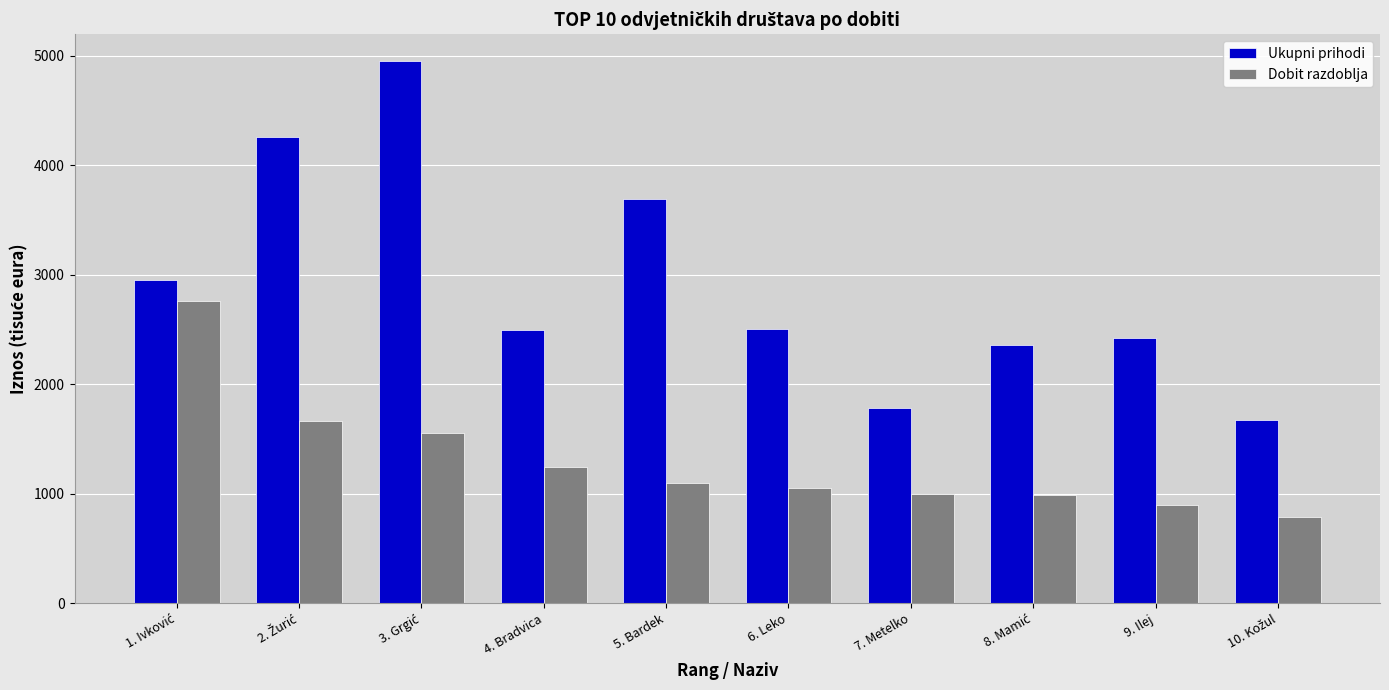

What is the average value of the Ukupni prihodi series?

2908.6